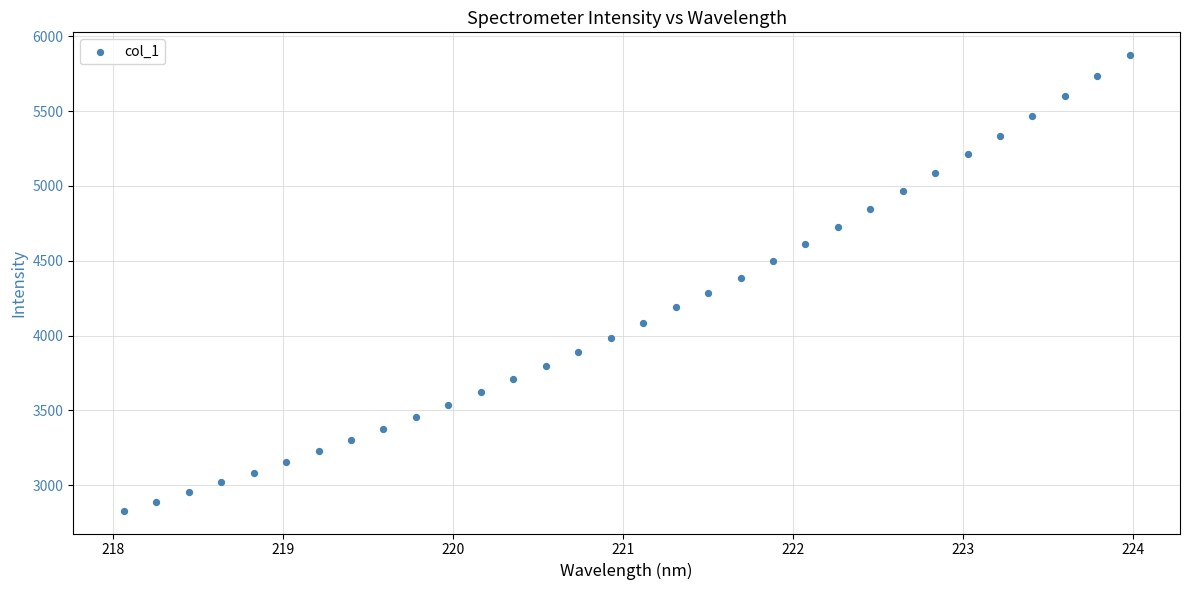

What is the range of Y values (max minus min)?

3046.4